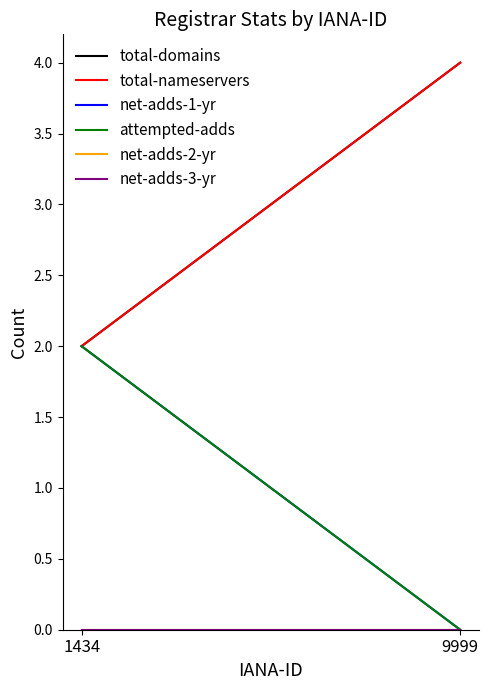

Count the net-adds-1-yr values in the range 0 to 2.

2